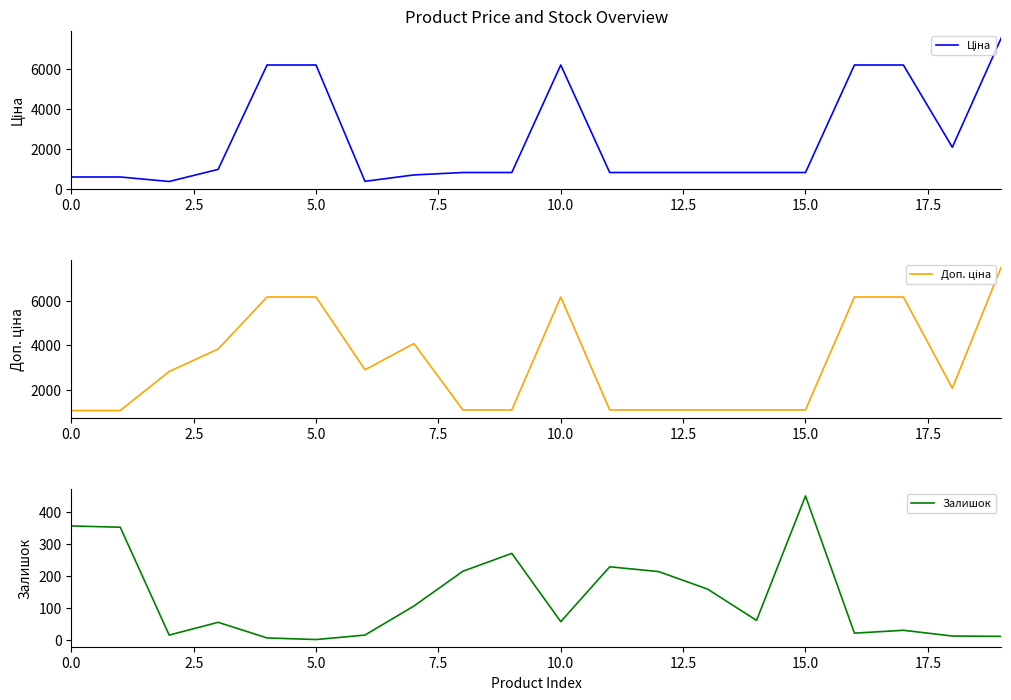

The Ціна series shows 986.0 at 2.5. True or false?

False